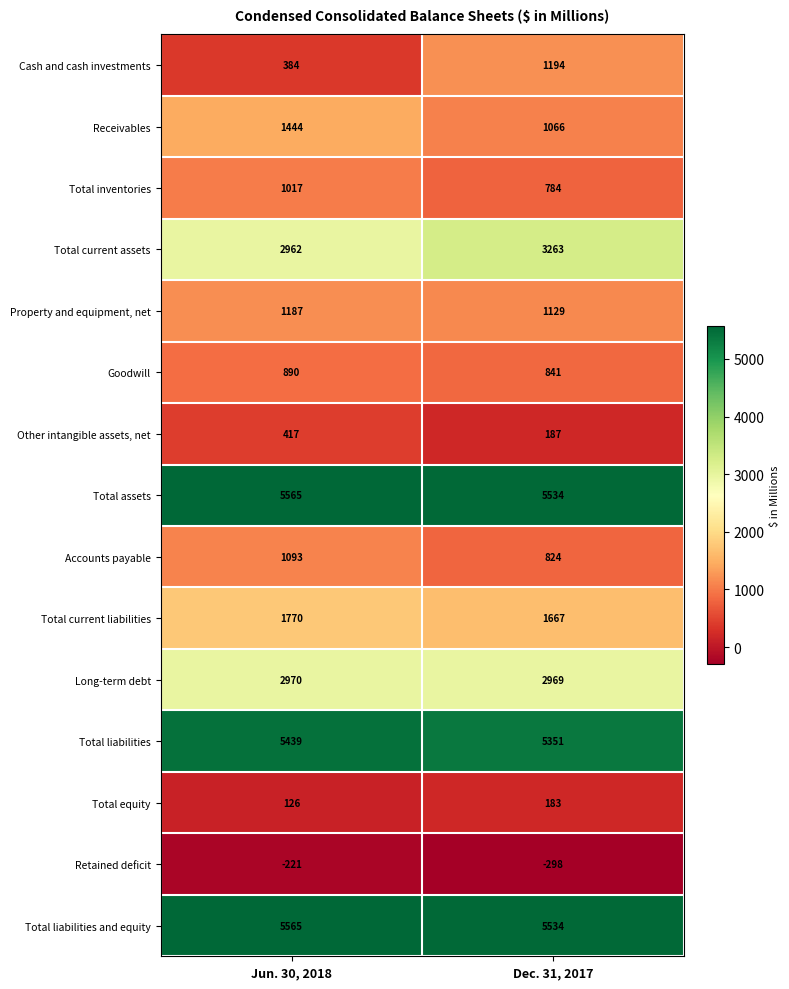

Count the number of categories in the chart.

2